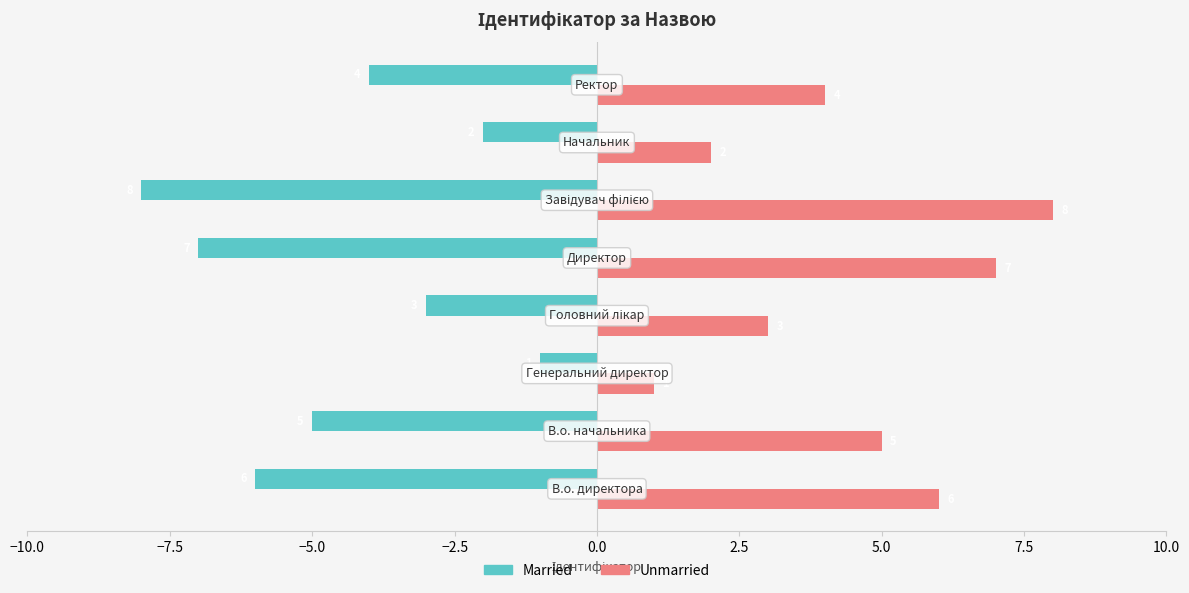

Rank the series by their average value, from lowest to highest.

Married, Unmarried